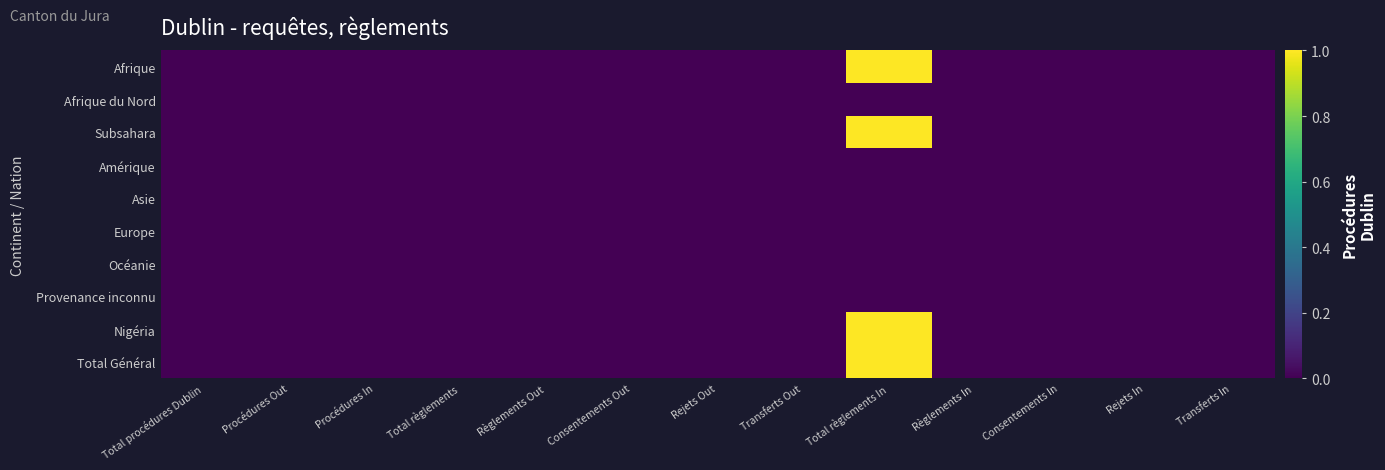

Rank the series at Rejets In from highest to lowest value.

Afrique, Afrique du Nord, Subsahara, Amérique, Asie, Europe, Océanie, Provenance inconnu, Nigéria, Total Général